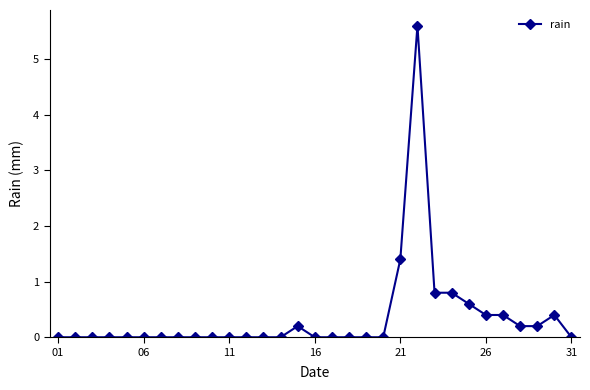

Does the chart display data point markers on the line(s)?

Yes